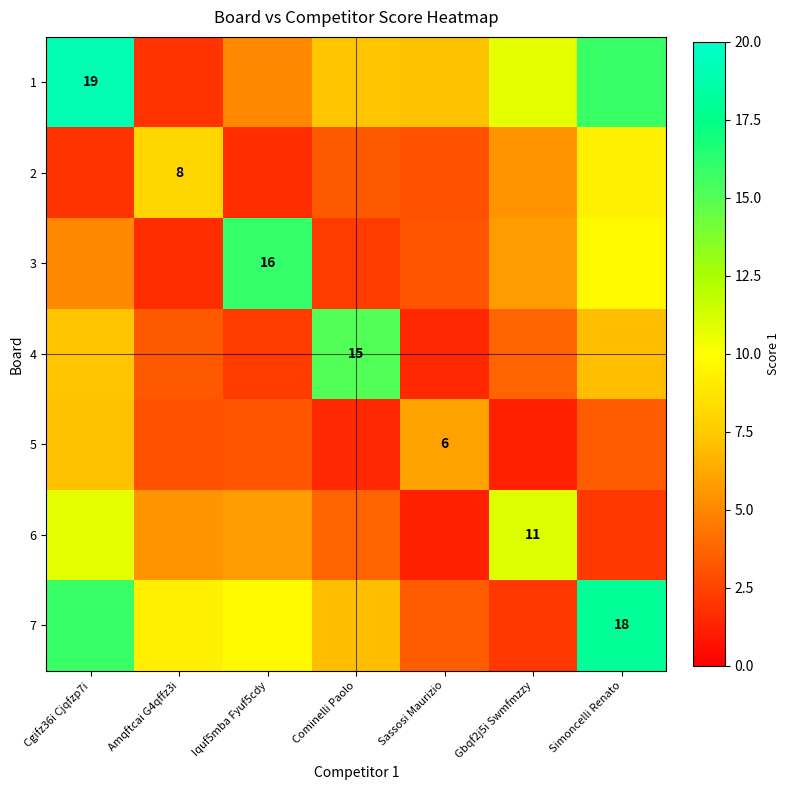

Is it true that 4 equals 3.1 at Iquf5mba Fyuf5cdy?

False